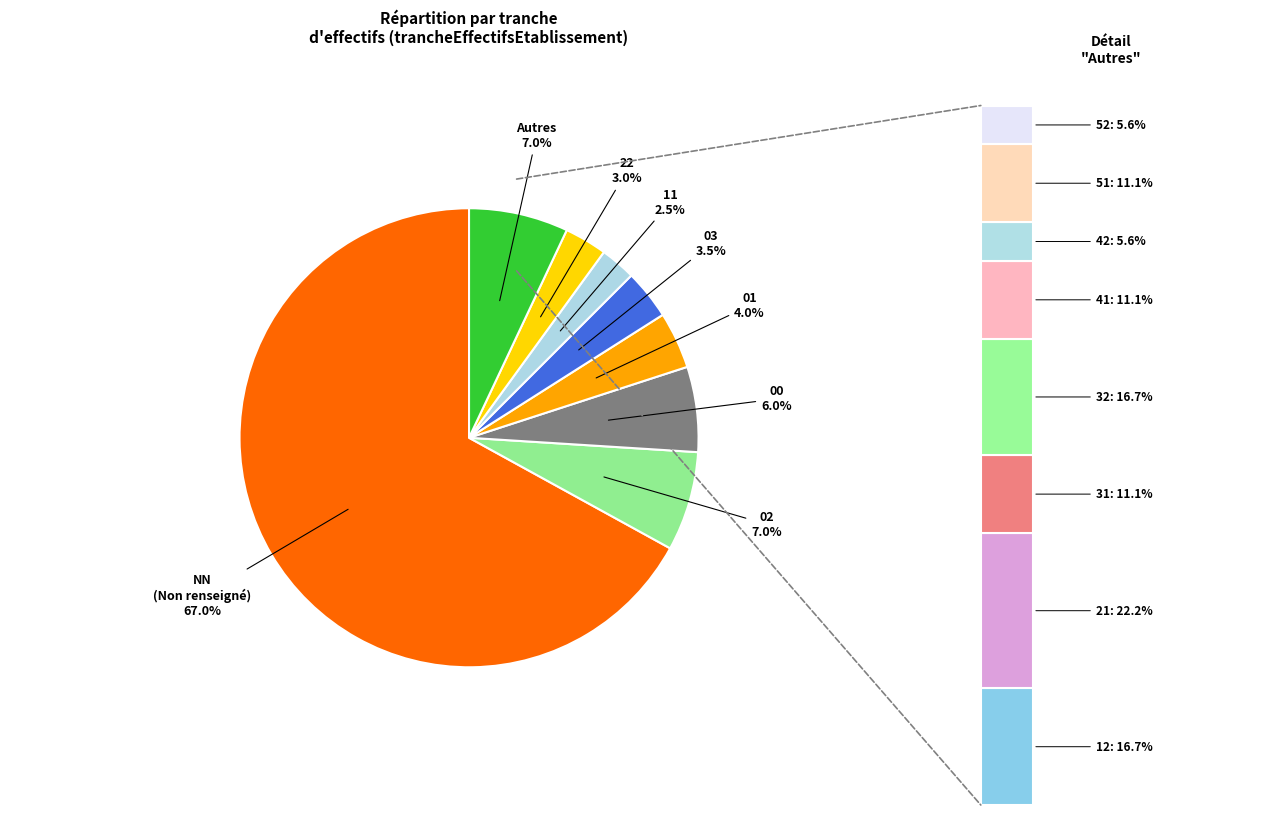

Do 02 and 31 together represent more than half of the pie?

No